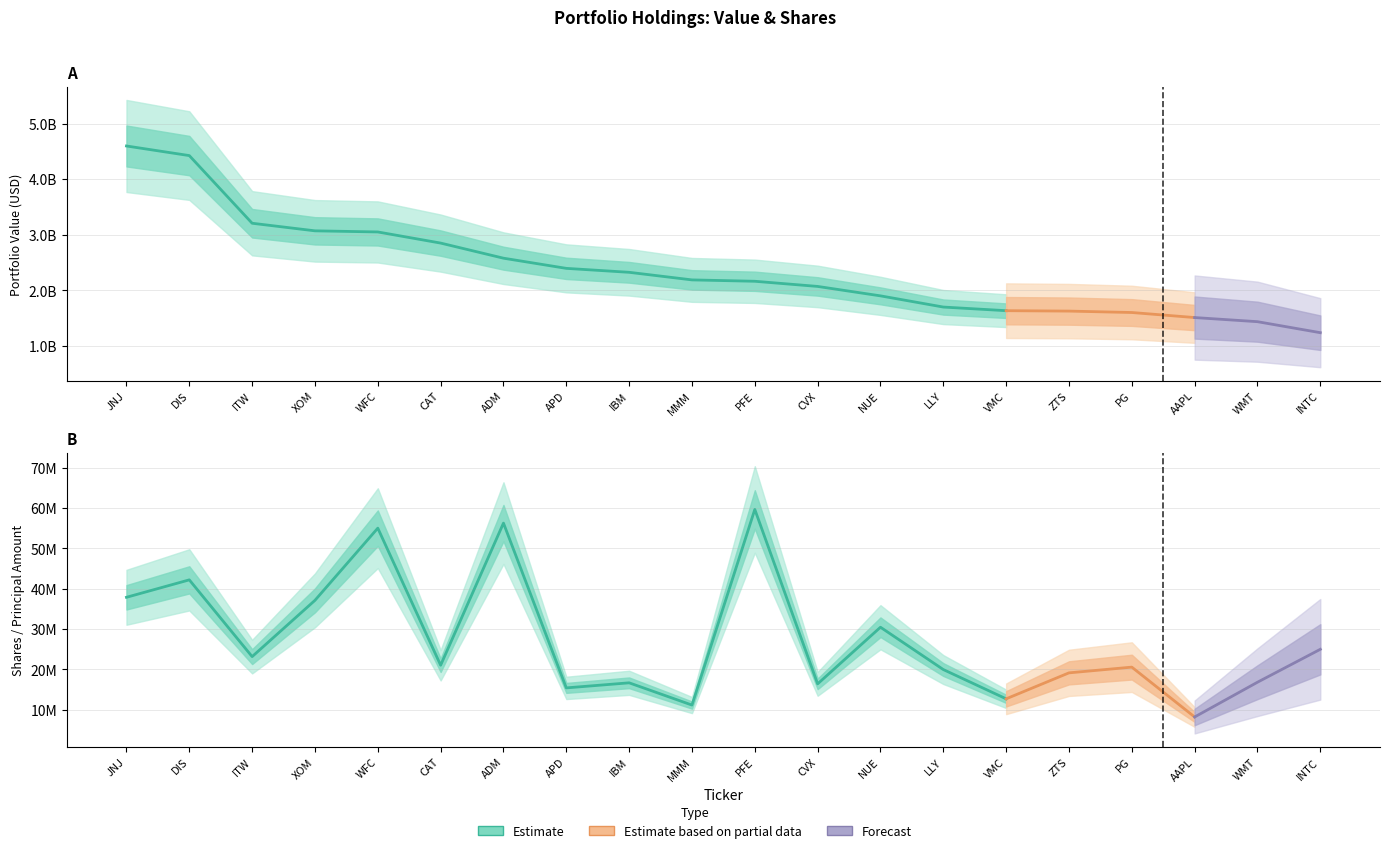

The value of Value at PG is 1603835000. True or false?

True